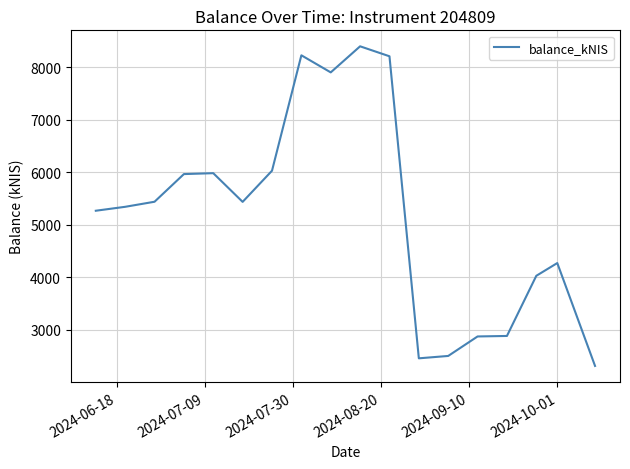

What is the difference between the maximum and minimum values?

6081.6